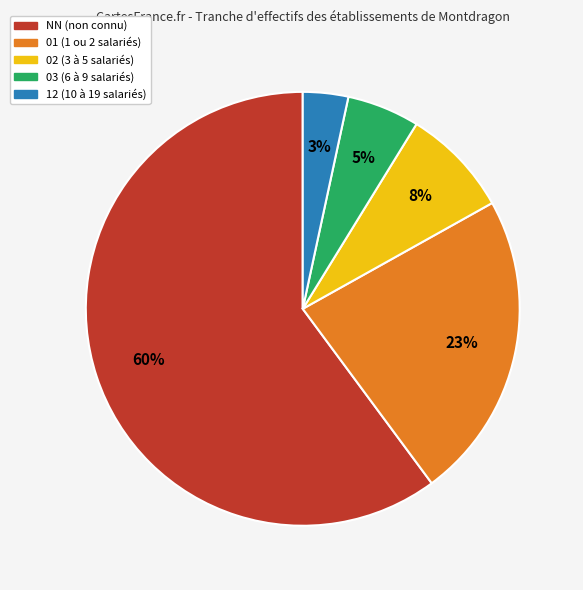

Which category has the smallest portion of the pie?

12